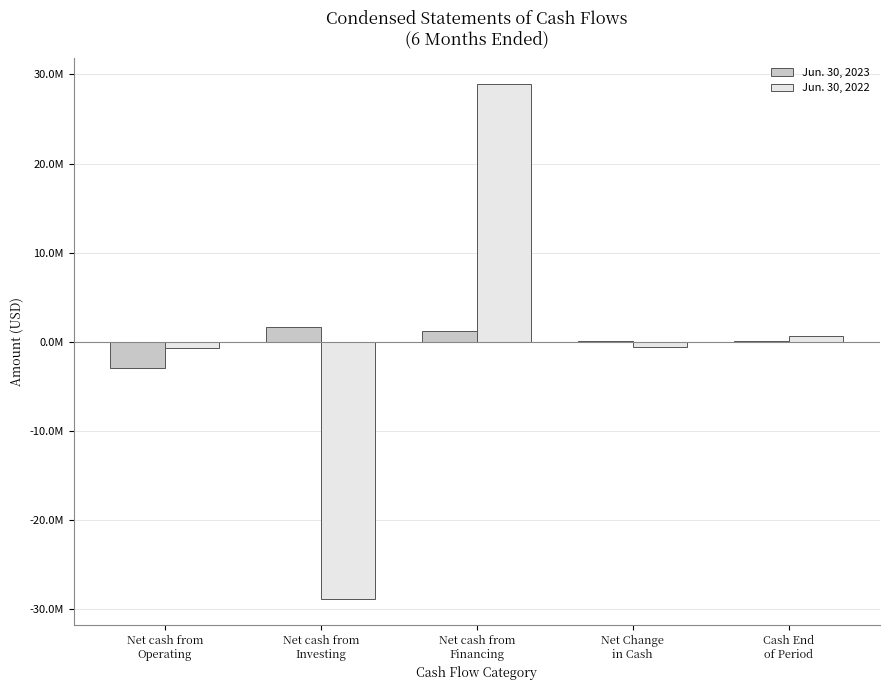

Between Net cash from
Financing and Net cash from
Investing, which is larger?

Net cash from
Investing